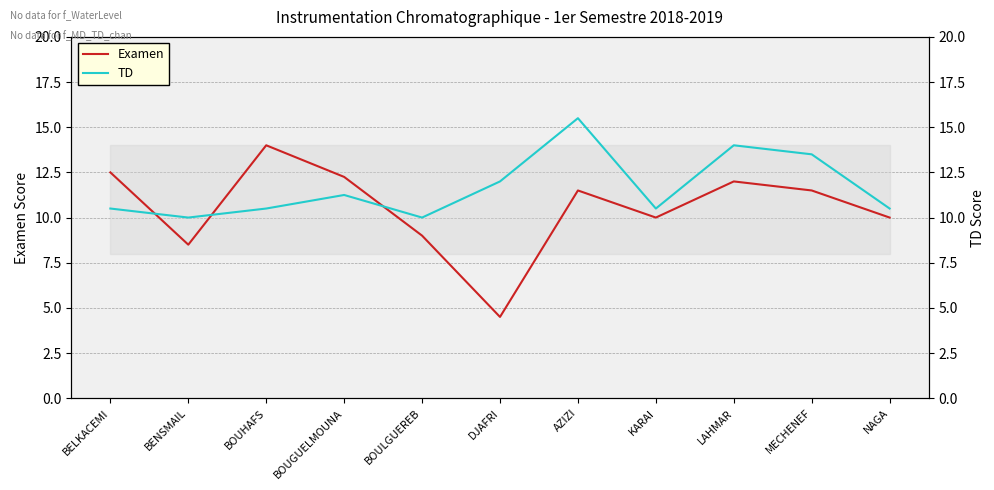

Which series has the widest spread of values?

Examen